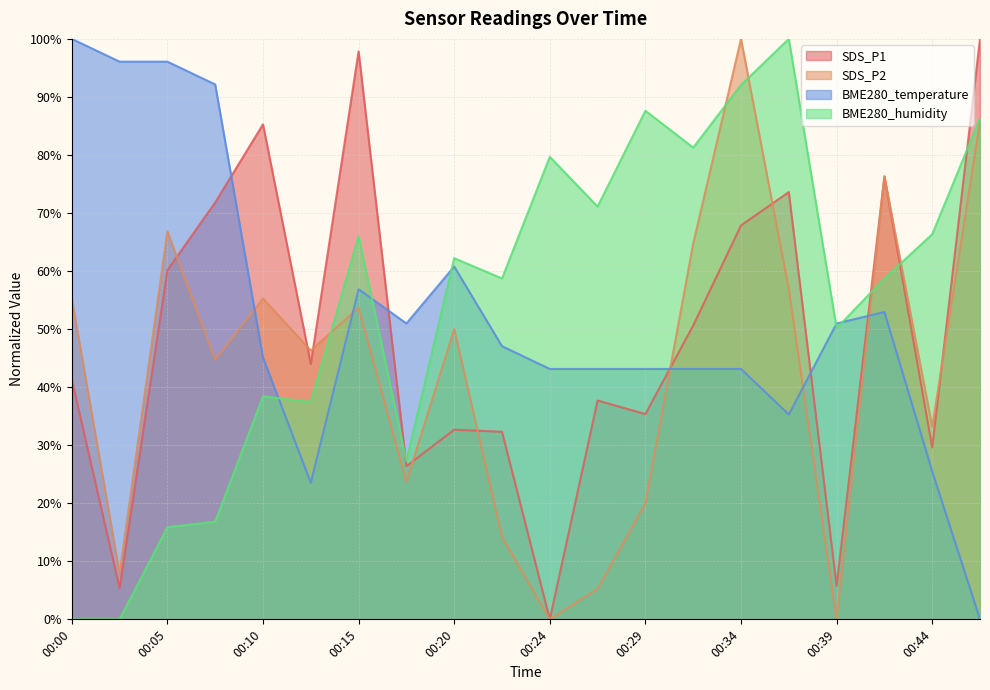

Where is the first local maximum for BME280_humidity?

00:10